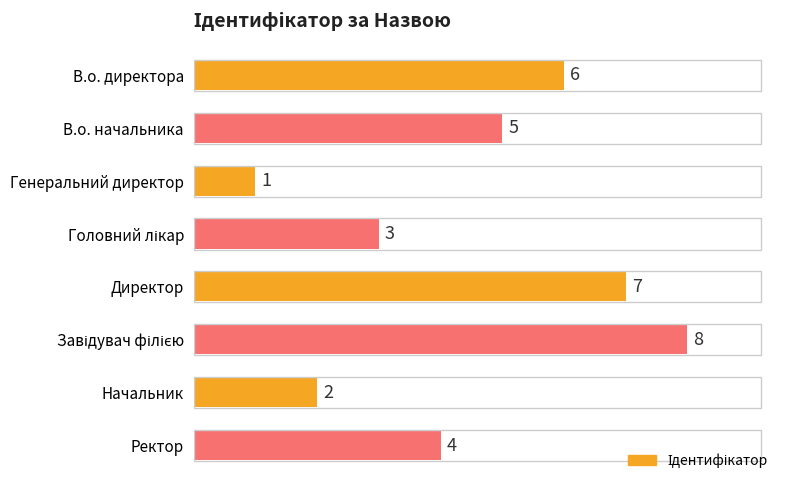

Approximately how many times larger is the value at В.о. директора compared to В.о. начальника?

1.2